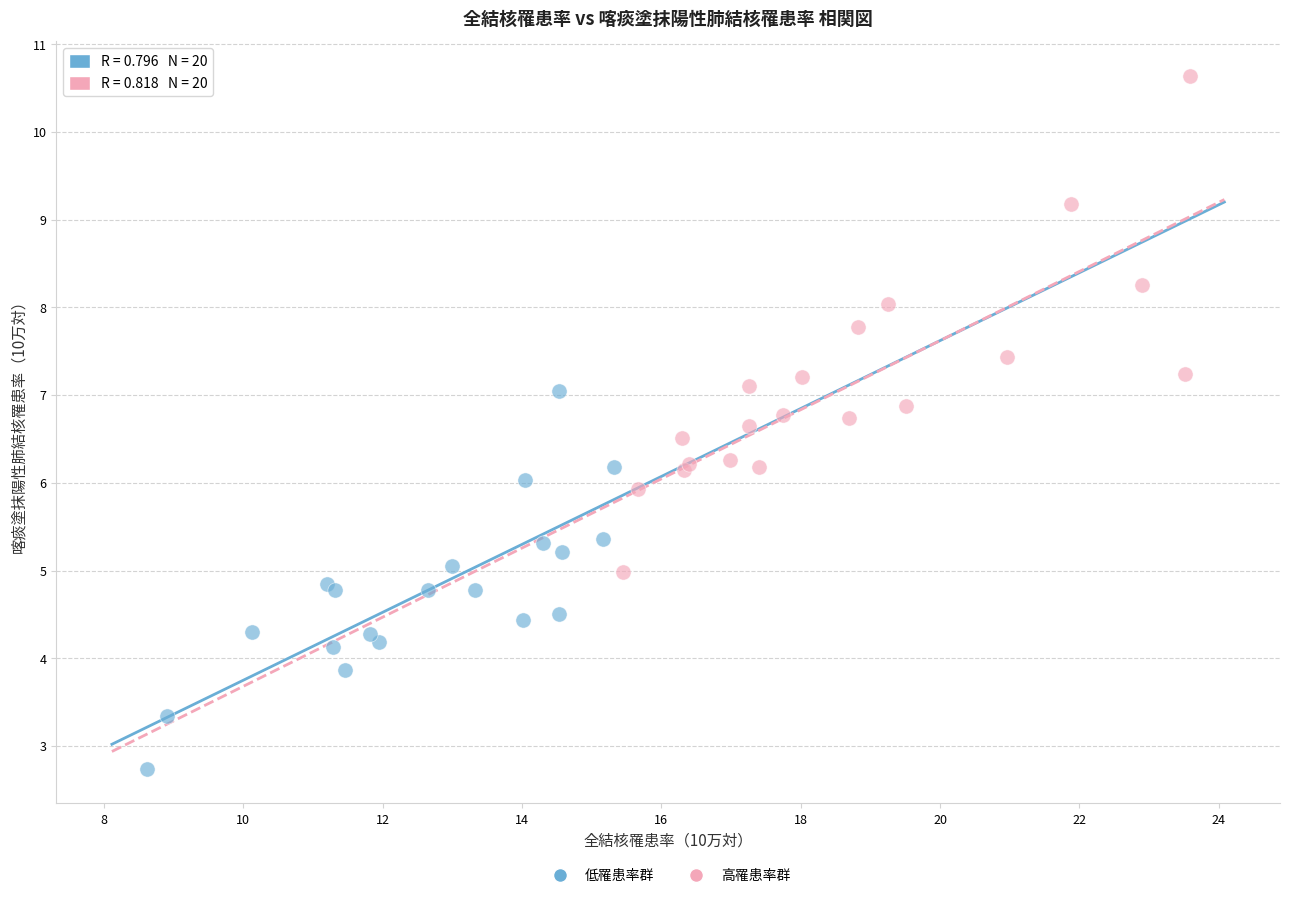

Which series contains the lowest Y value?

低罹患率群